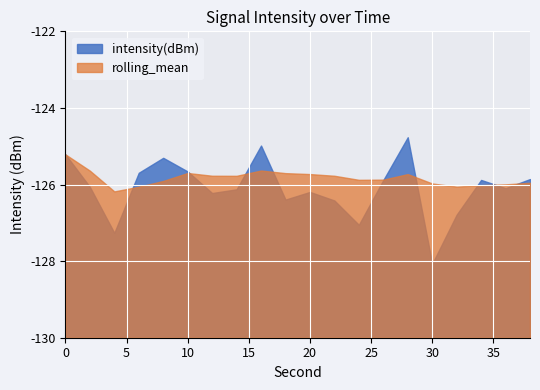

At 38, list the series in order from smallest to largest.

rolling_mean, intensity(dBm)